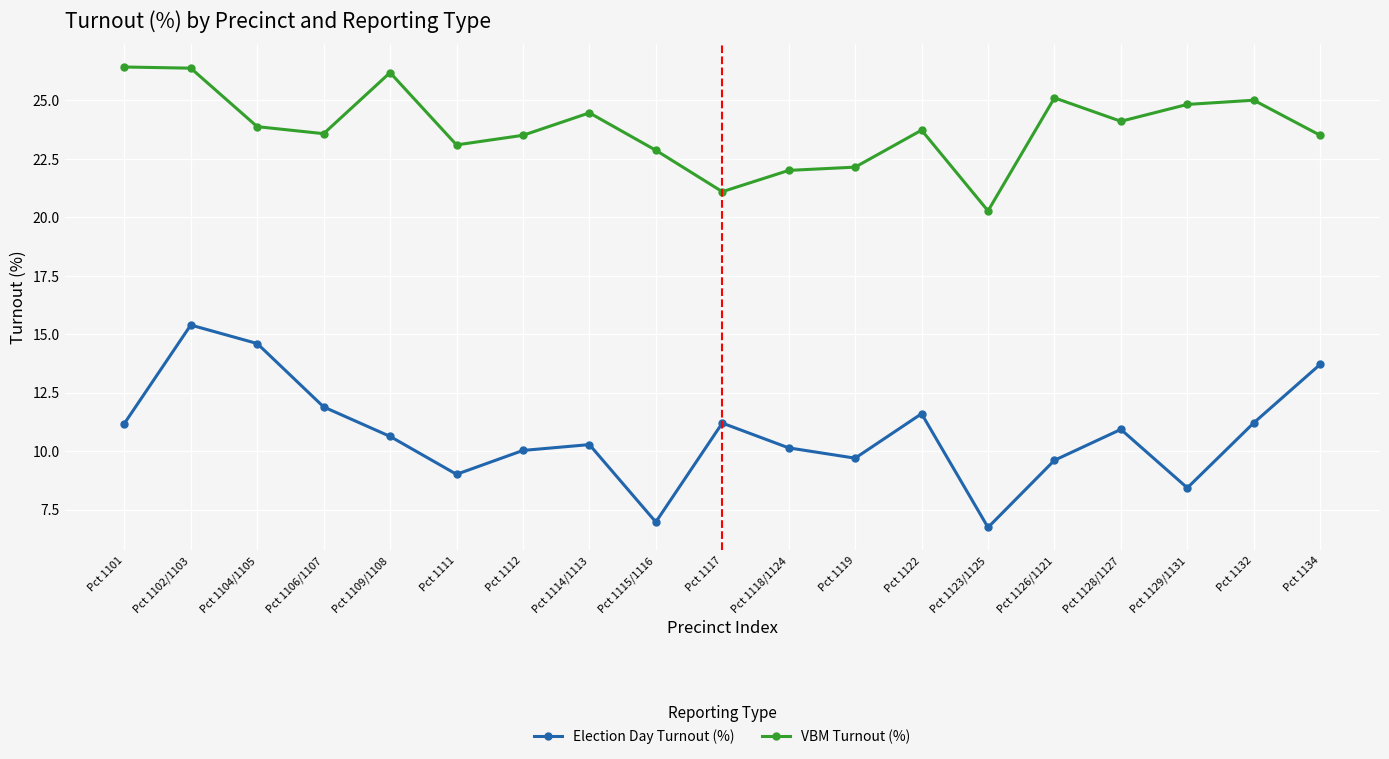

Which series has the largest total across all categories?

VBM Turnout (%)